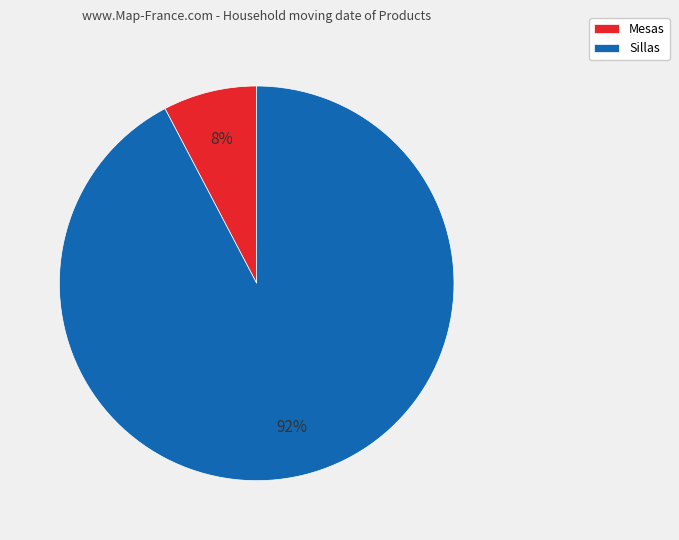

To the nearest percent, what percentage of the pie is Sillas?

92%